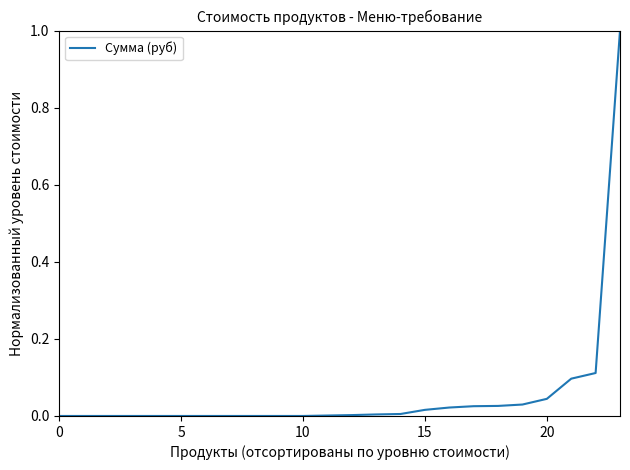

What is the difference between the maximum and minimum values?

1.0